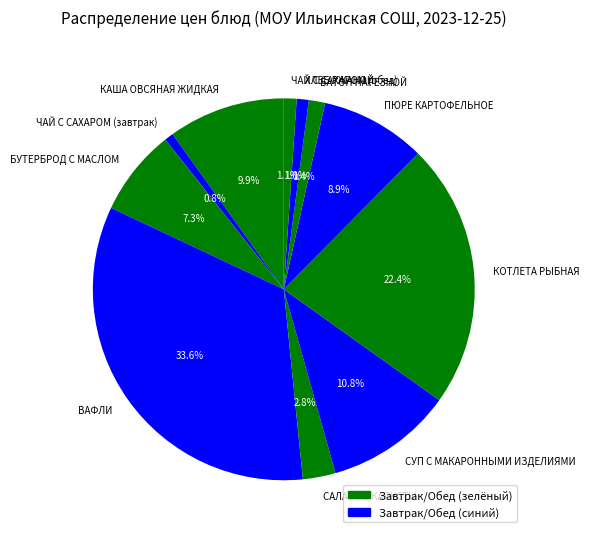

To the nearest percent, what portion does САЛАТ ИЗ КАПУСТЫ represent?

3%